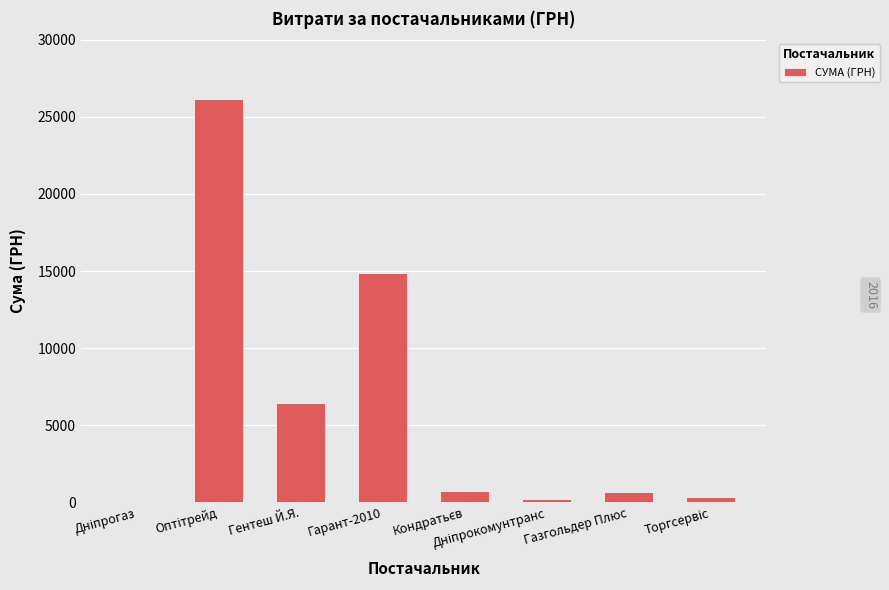

Is it true that the value at Гарант-2010 is 14892.0?

True